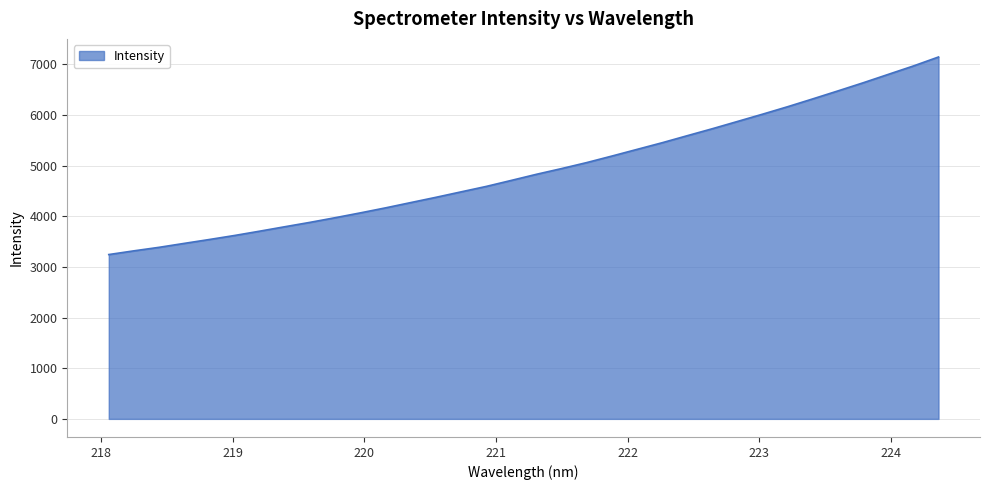

How many lines are shown in the chart?

1